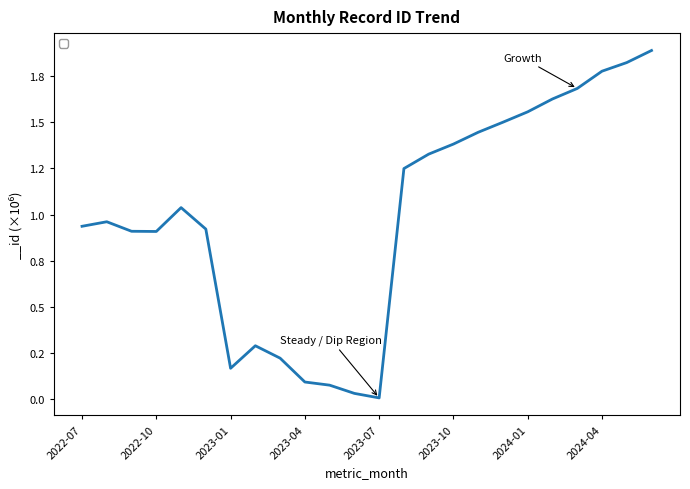

What is the greatest value displayed?

1887812